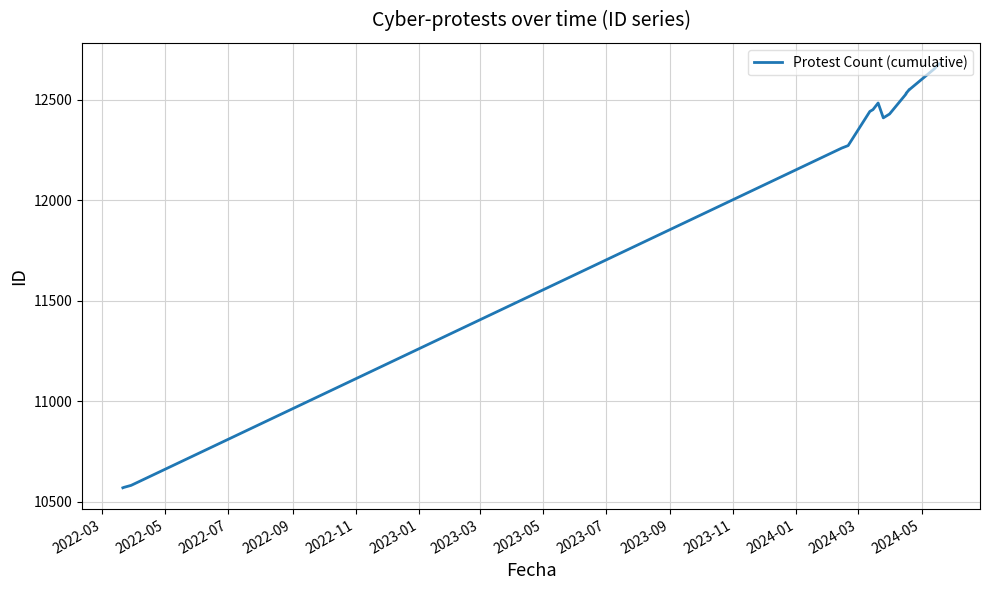

Reading left to right, transcribe all the data shown in this chart.

10570	10572	10582	12261	12273	12443	12452	12485	12411	12430	12530	12533	12551	12552	12555	12658	12659	12665	12679